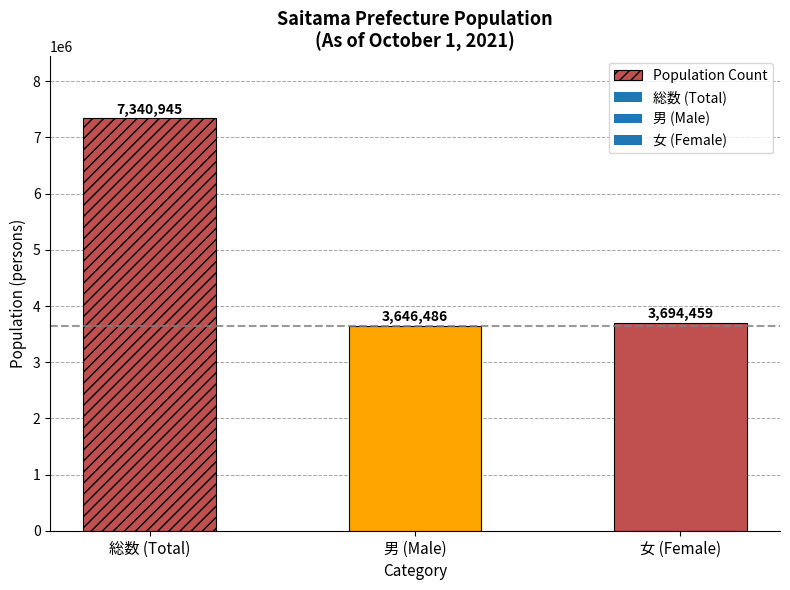

How many categories are shown in the chart?

3